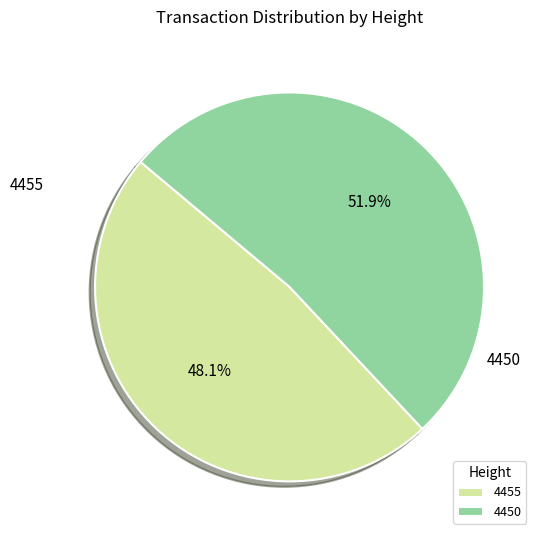

True or false: 4450 accounts for 67% of the total.

False